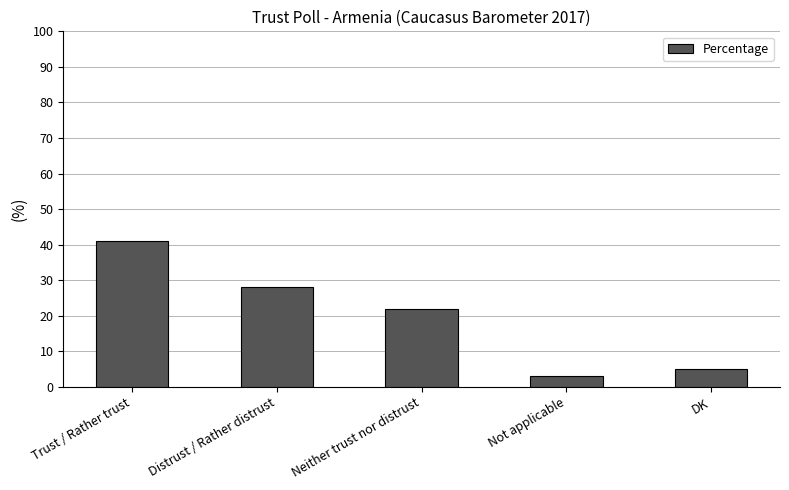

Reading left to right, extract all data points from this chart.

Trust / Rather trust=41	Distrust / Rather distrust=28	Neither trust nor distrust=22	Not applicable=3	DK=5